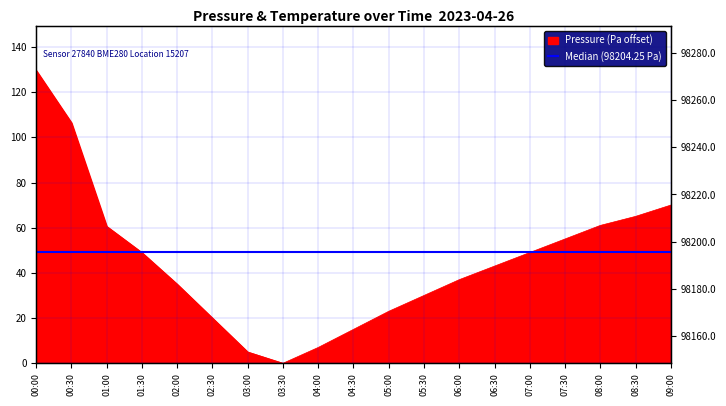

How many values are above zero?

18